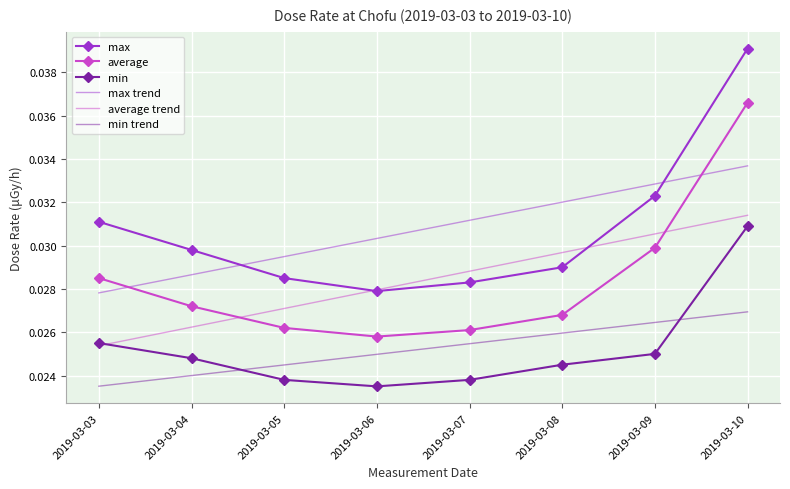

True or false: min trend and average cross at least once.

False